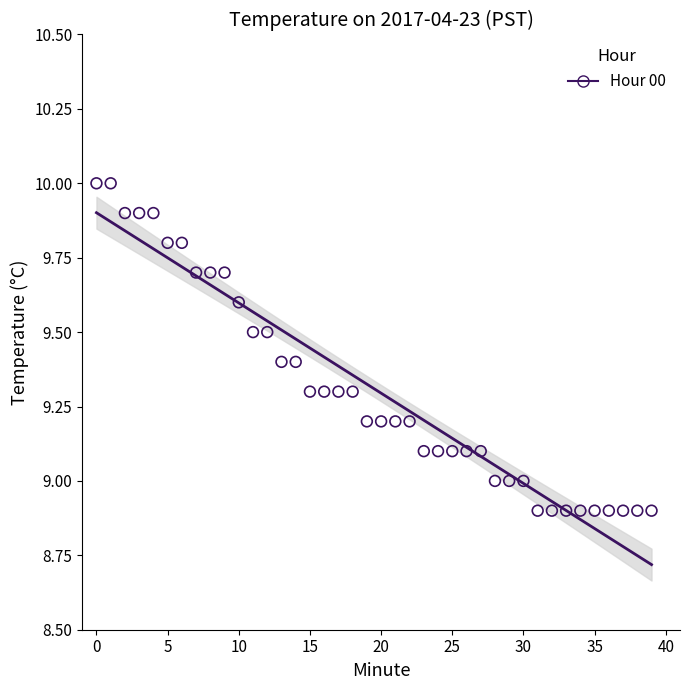

What is the range of Y values (max minus min)?

1.1